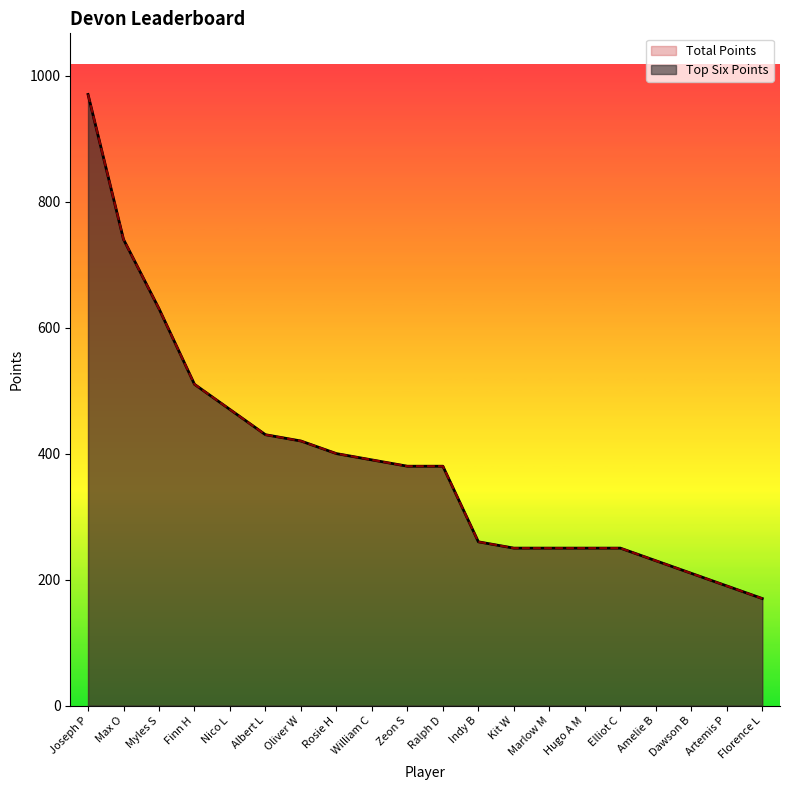

Where is Top Six Points nearest to the value 570?

Myles S